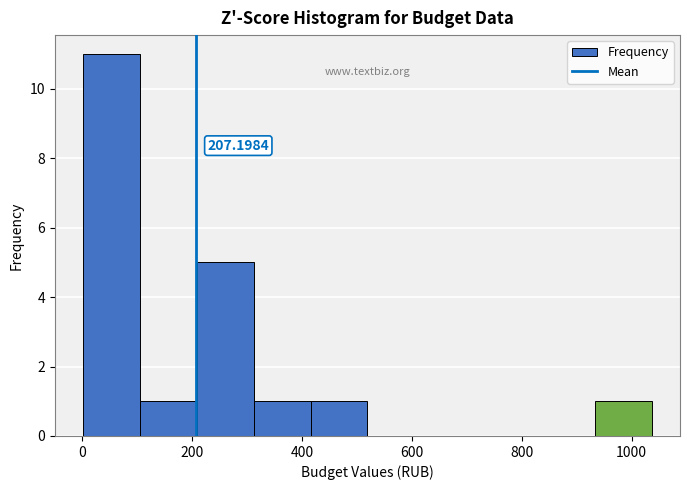

Over which range of the x-axis is the bar tallest?

0 to 100